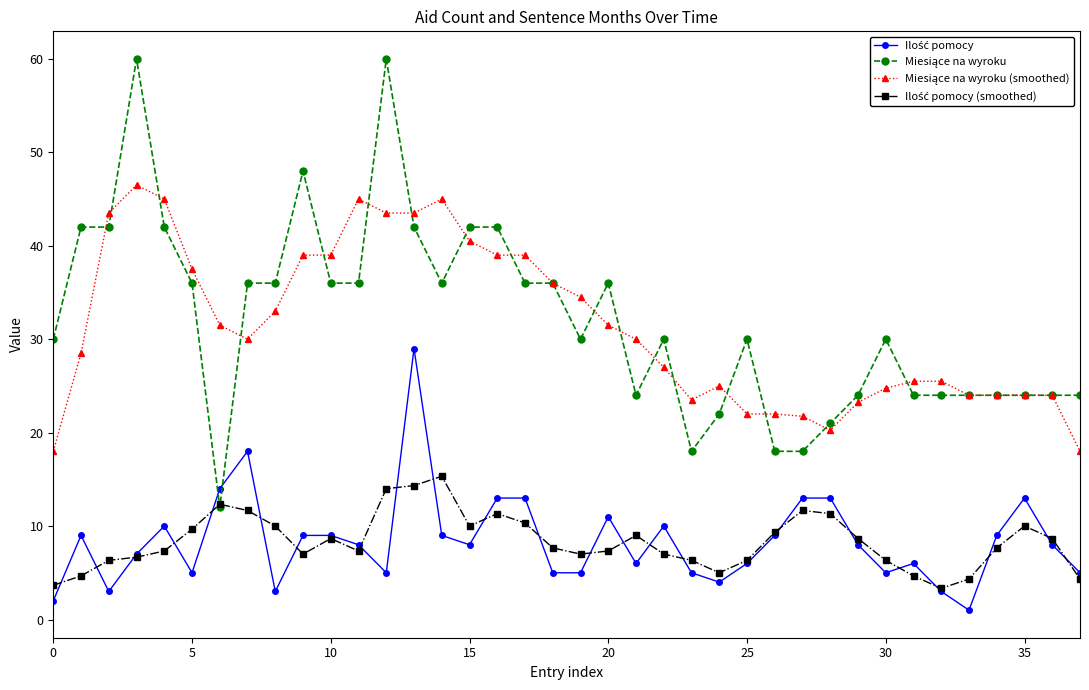

What is the minimum value shown in the chart?

1.0